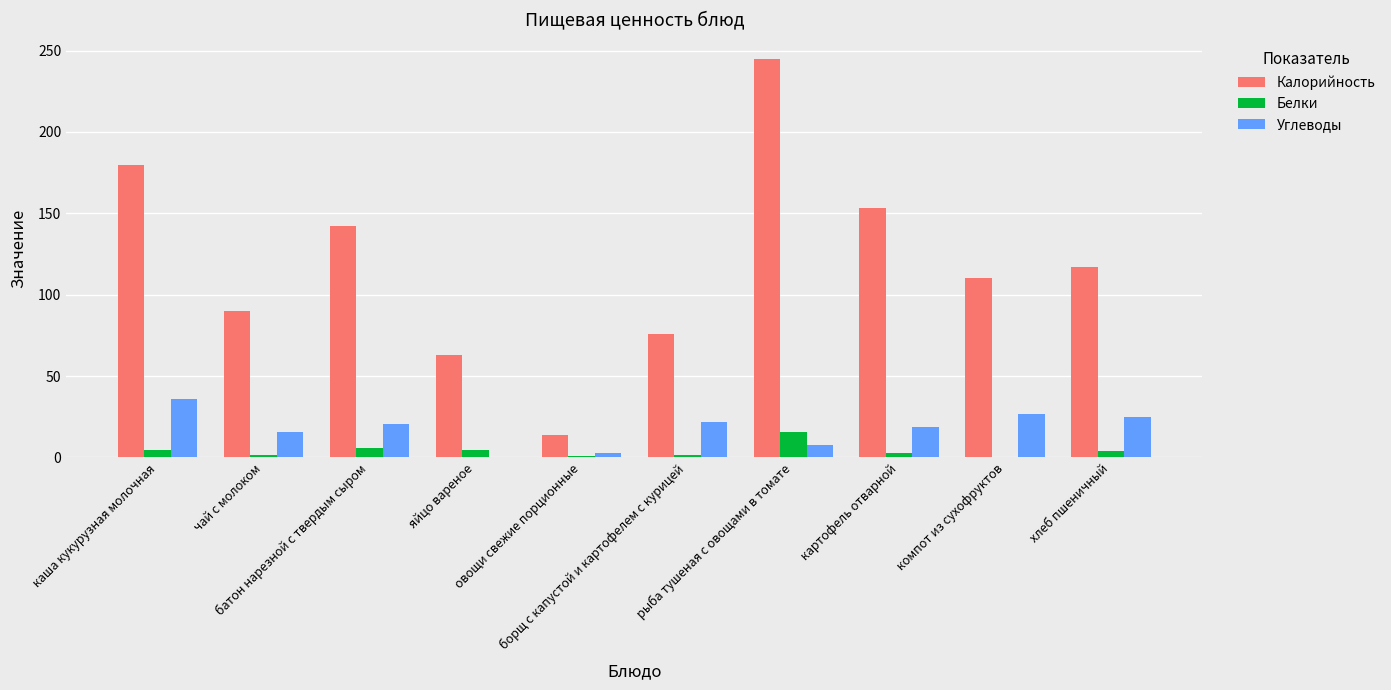

Which series has the largest total across all categories?

Калорийность